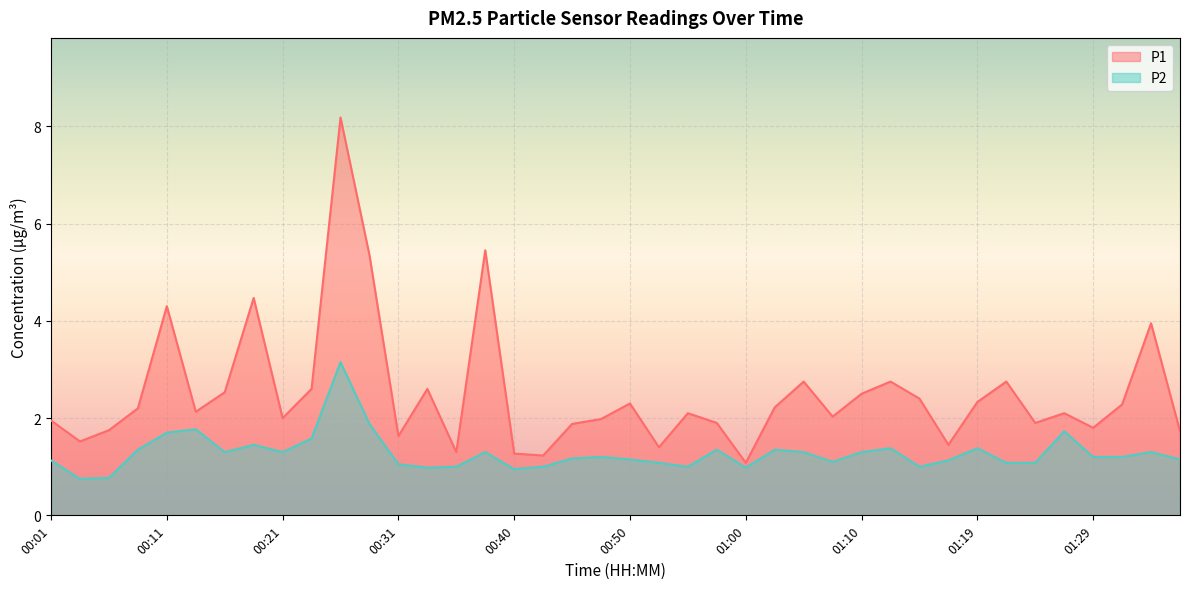

How many lines are shown in the chart?

2